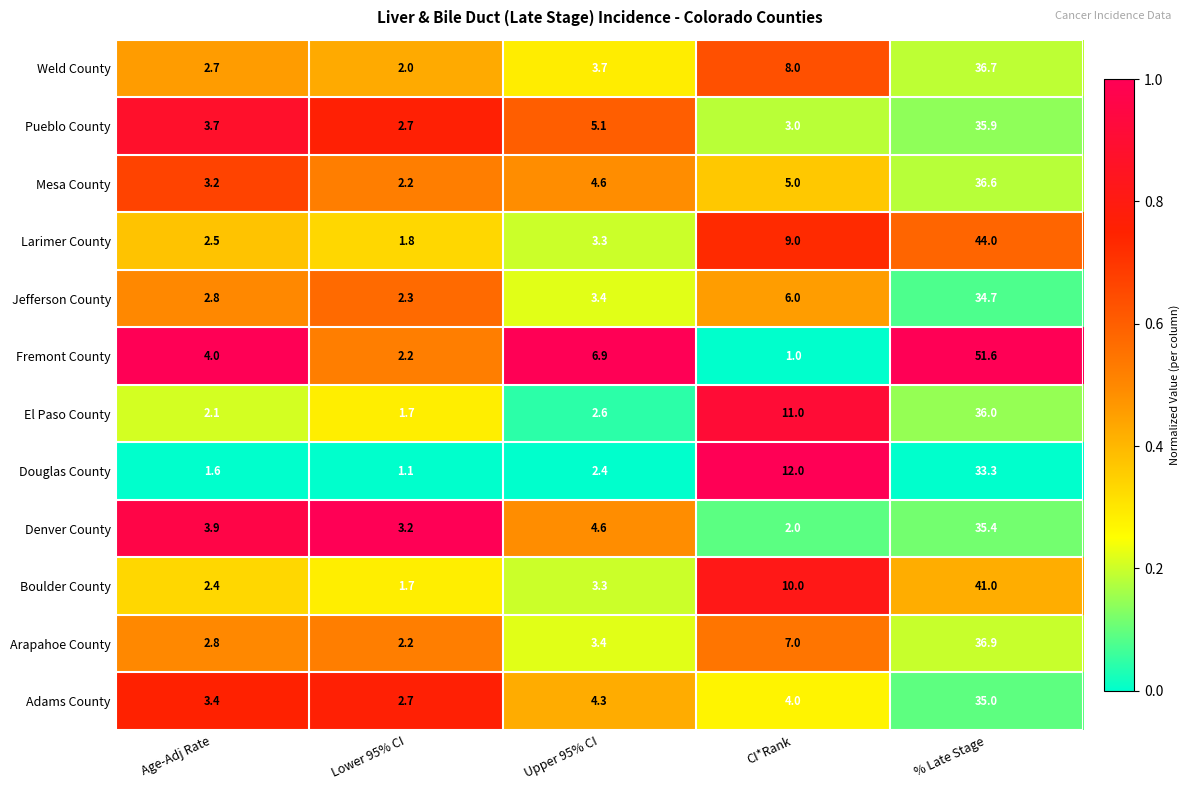

Which label corresponds to the largest value in the chart?

% Late Stage